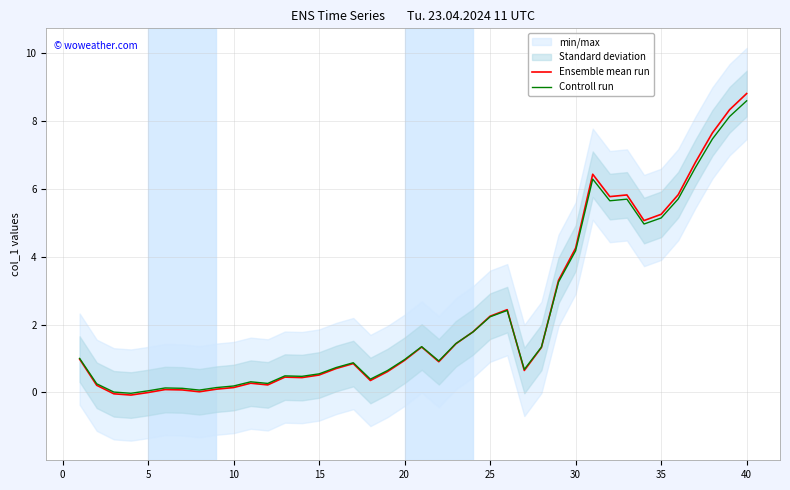

Does the chart have visible grid lines?

Yes